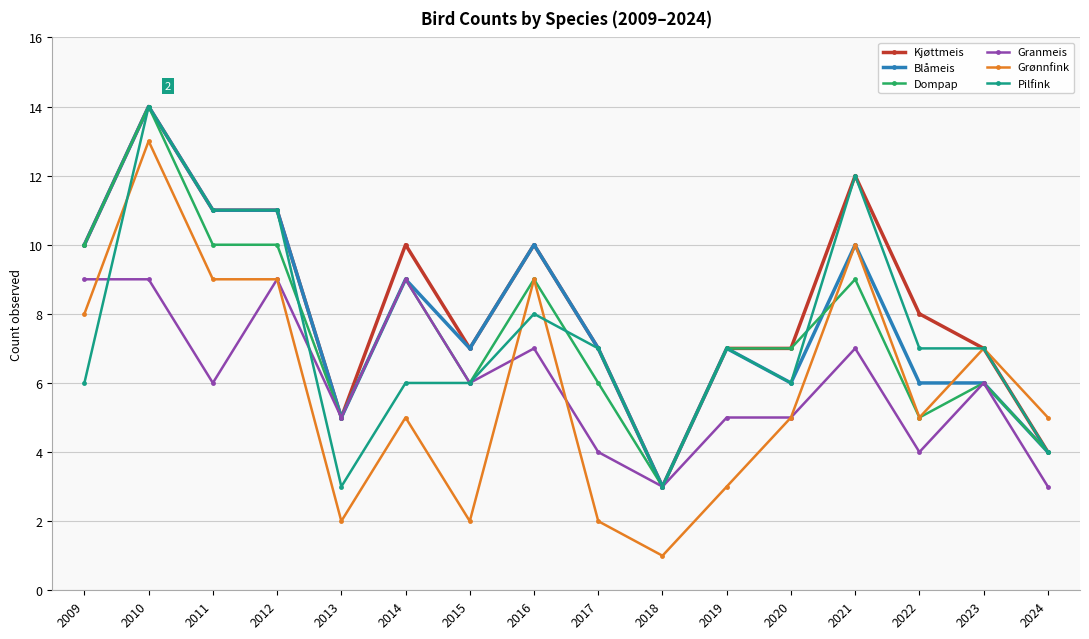

True or false: Grønnfink has more than 0 points higher than both neighbors.

True